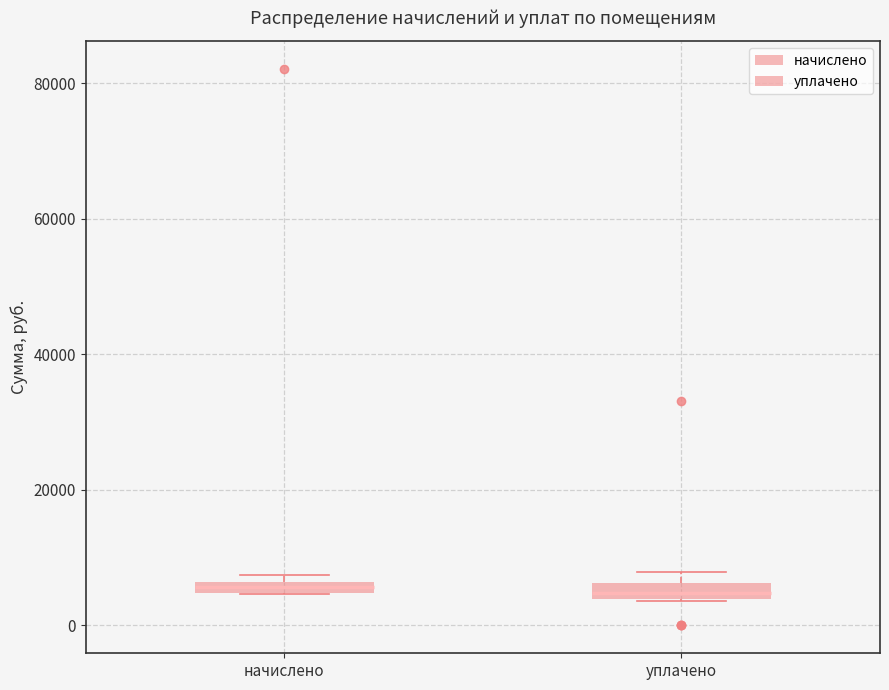

Where is the lower edge of the box for уплачено on the y-axis? The values are not printed on the chart, so give them approximately, as read against the axis.

4000